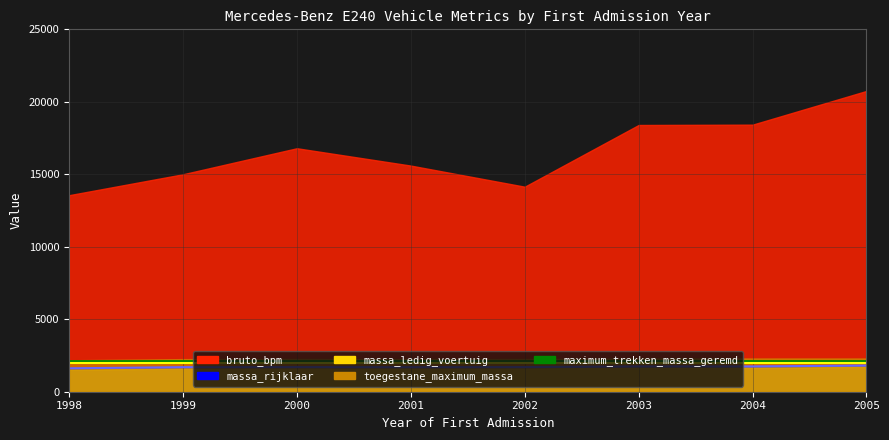

What is the smallest value displayed?

1615